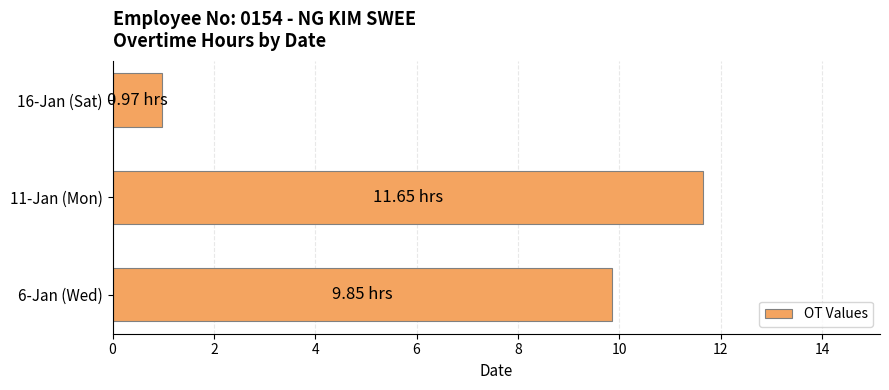

How many values exceed 9?

2